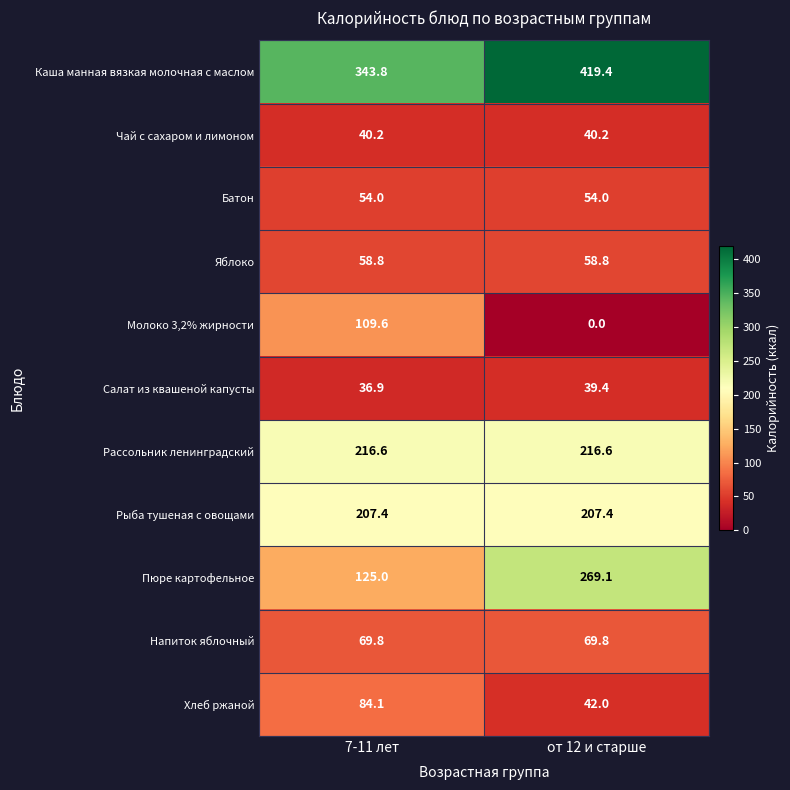

List the series in order of their peak value, highest first.

Каша манная вязкая молочная с маслом, Пюре картофельное, Рассольник ленинградский, Рыба тушеная с овощами, Молоко 3,2% жирности, Хлеб ржаной, Напиток яблочный, Яблоко, Батон, Чай с сахаром и лимоном, Салат из квашеной капусты